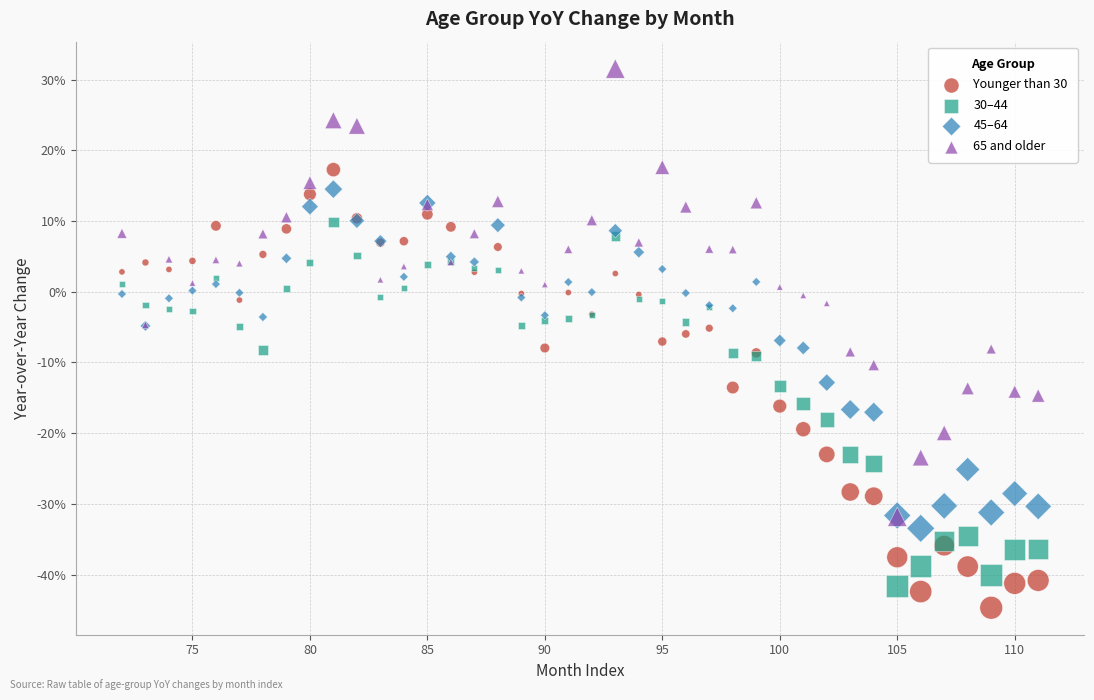

What are all the series names shown in the legend?

Younger than 30, 30–44, 45–64, 65 and older